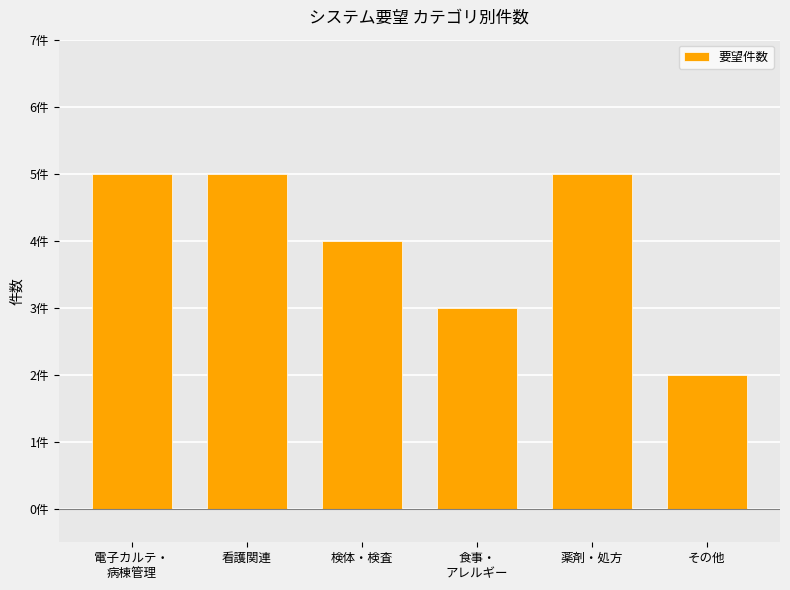

Does the chart contain any negative values?

No